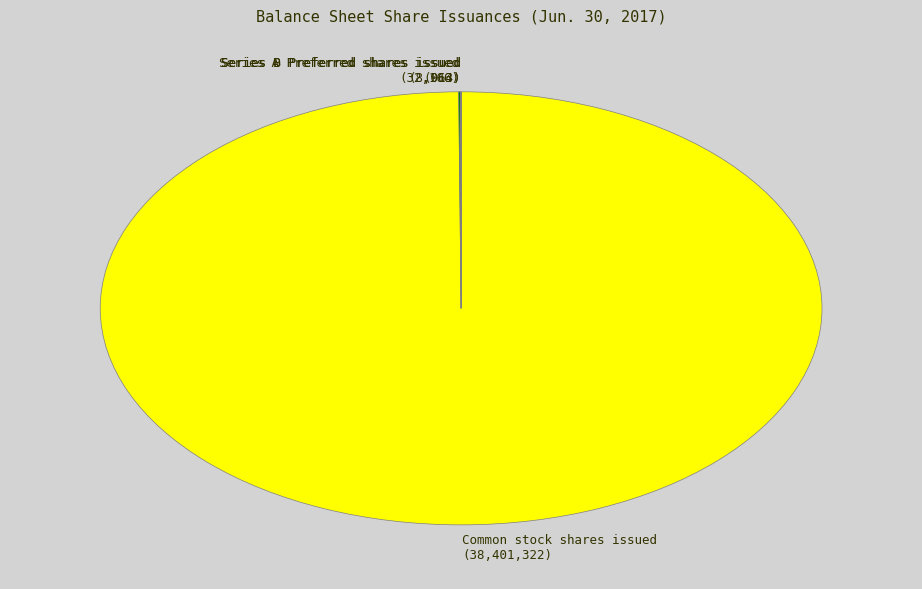

The Common stock shares issued (38,401,322) slice represents 100% of the pie. True or false?

True